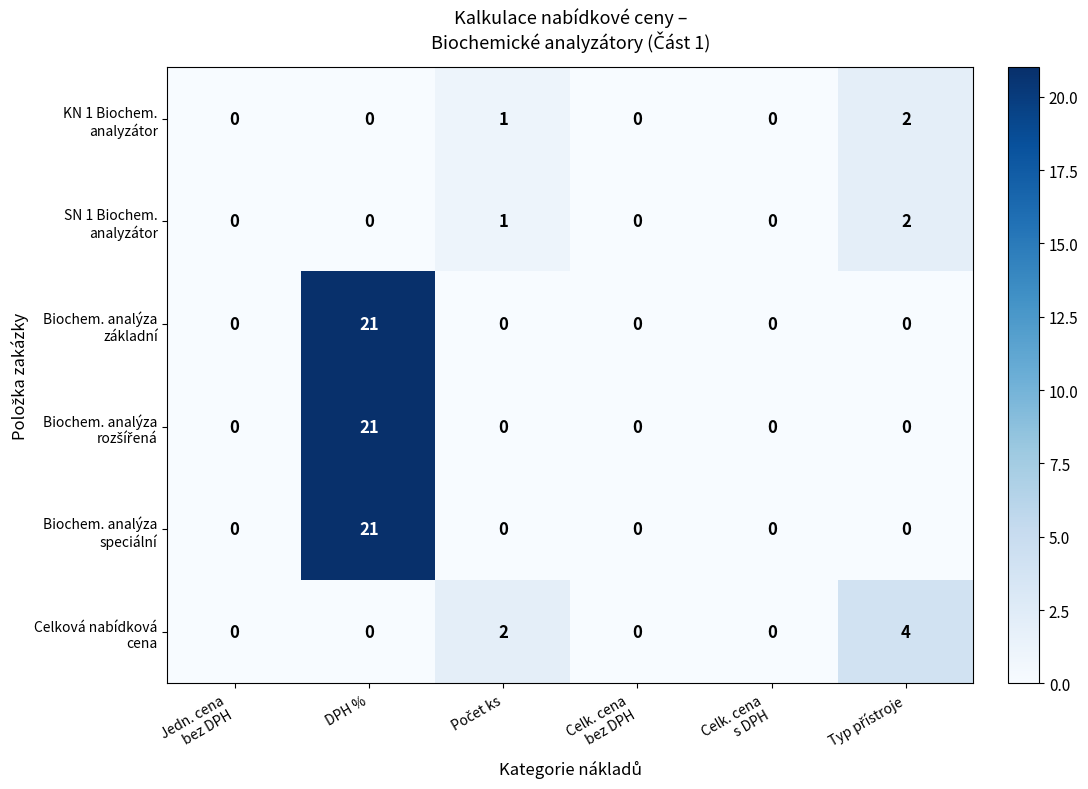

At which category is the sum across all series the highest?

DPH %